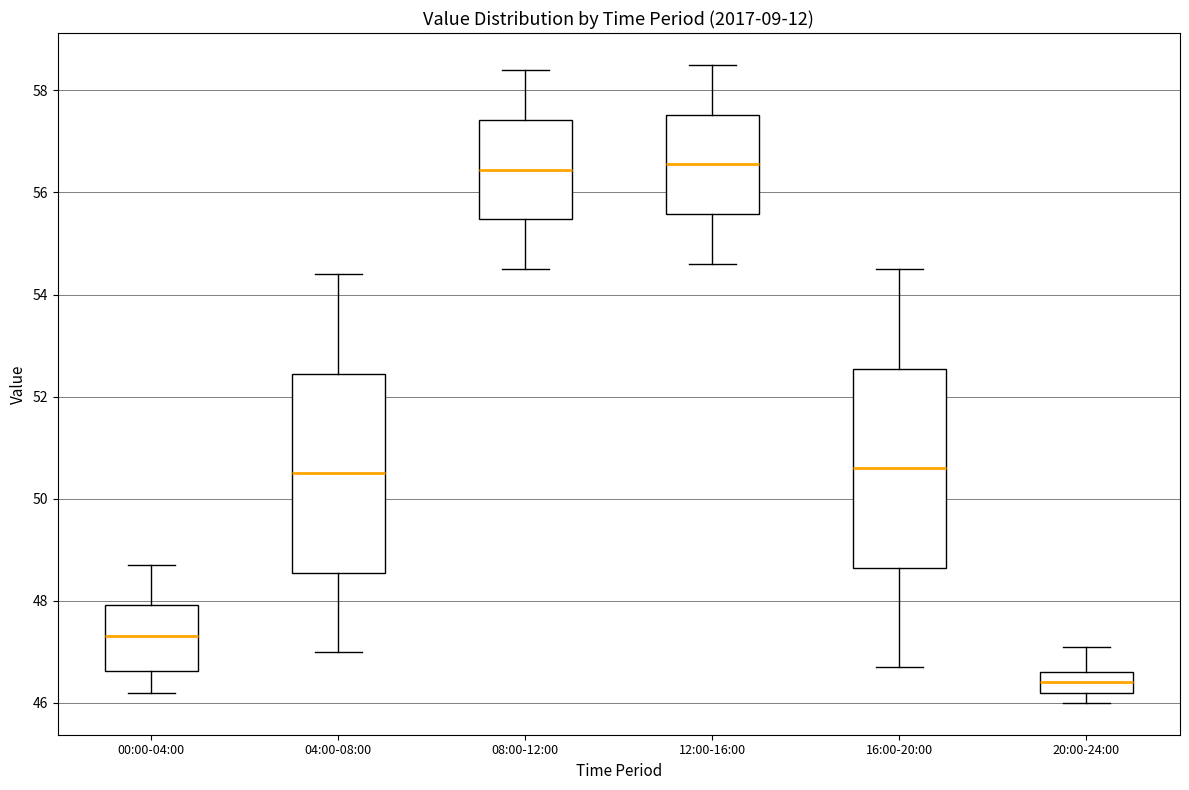

Which box has the lowest median line?

20:00-24:00